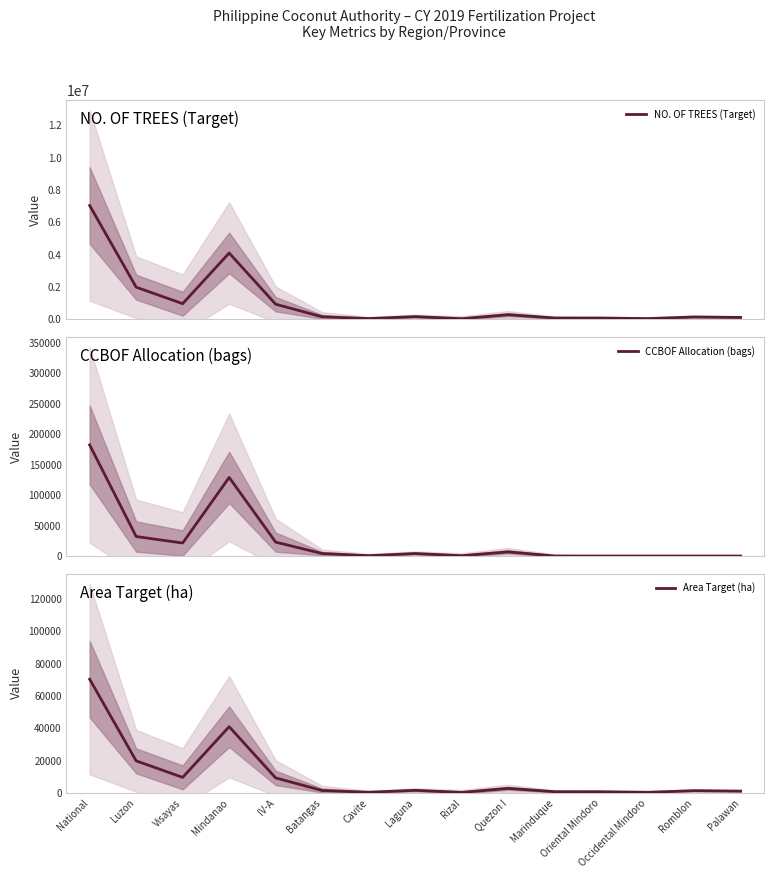

True or false: CCBOF Allocation (bags) has more than 1 points higher than both neighbors.

True